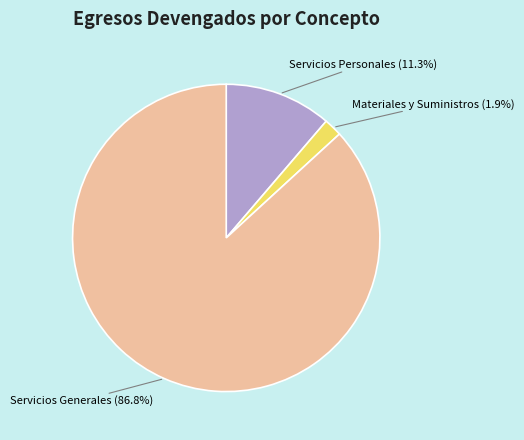

Is there a majority slice in this chart?

Yes